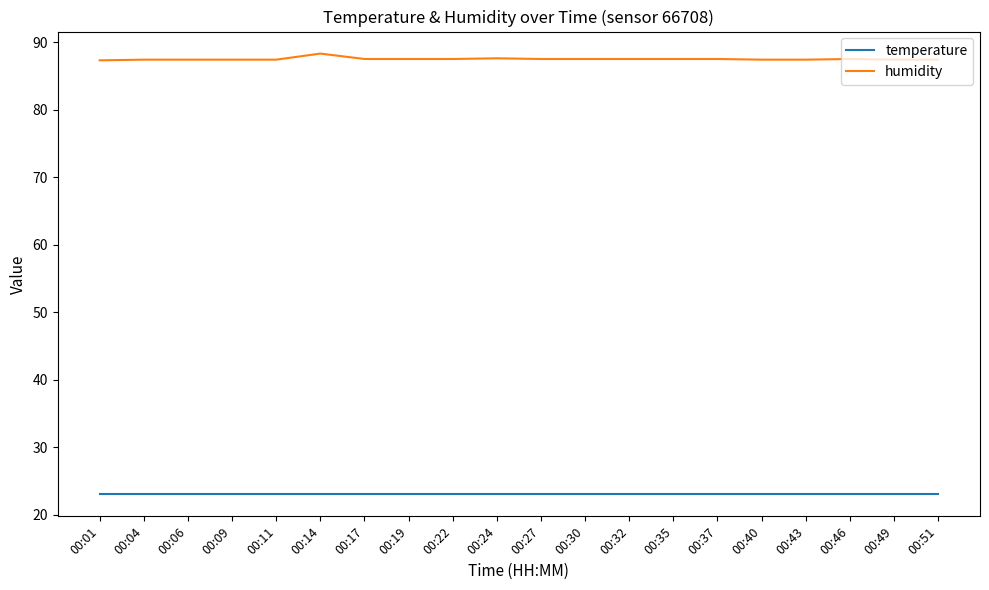

True or false: temperature and humidity intersect in this chart.

False